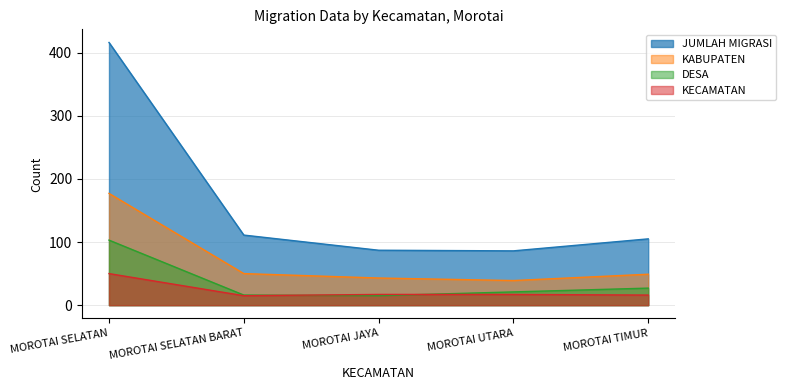

Rank the categories by KECAMATAN value from highest to lowest.

MOROTAI SELATAN, MOROTAI JAYA, MOROTAI UTARA, MOROTAI TIMUR, MOROTAI SELATAN BARAT